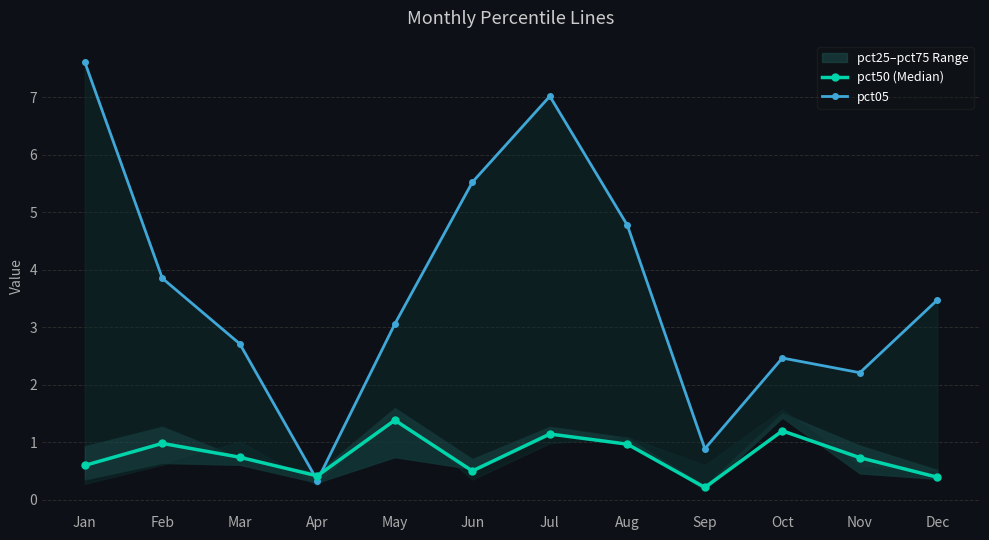

How many values in the pct05 series are below 3?

5